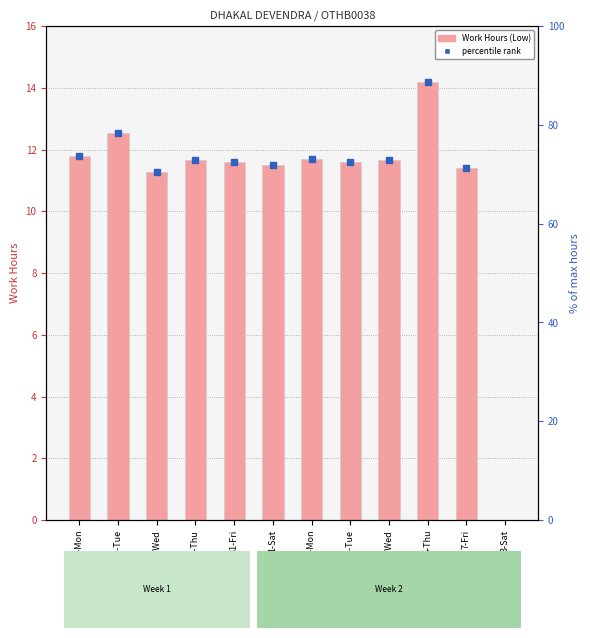

True or false: the data shows 11.3 at 29-Wed.

True